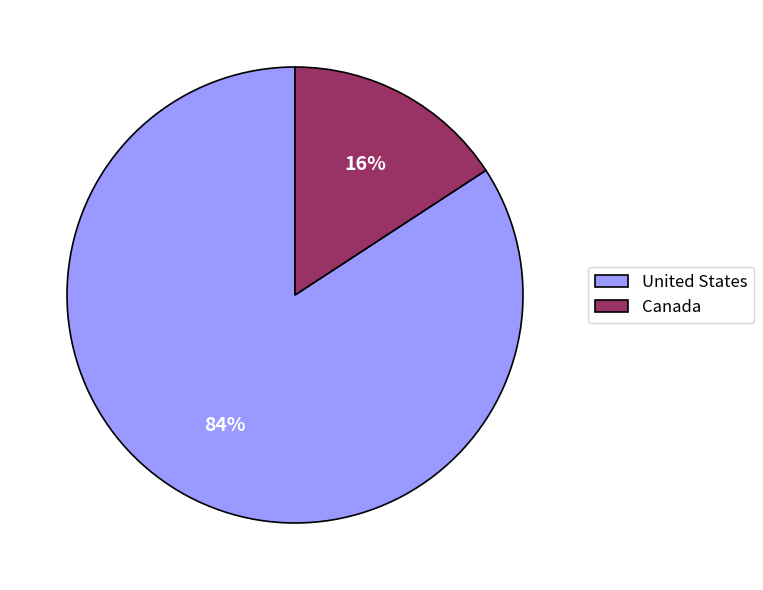

Between United States and Canada, which is larger?

United States